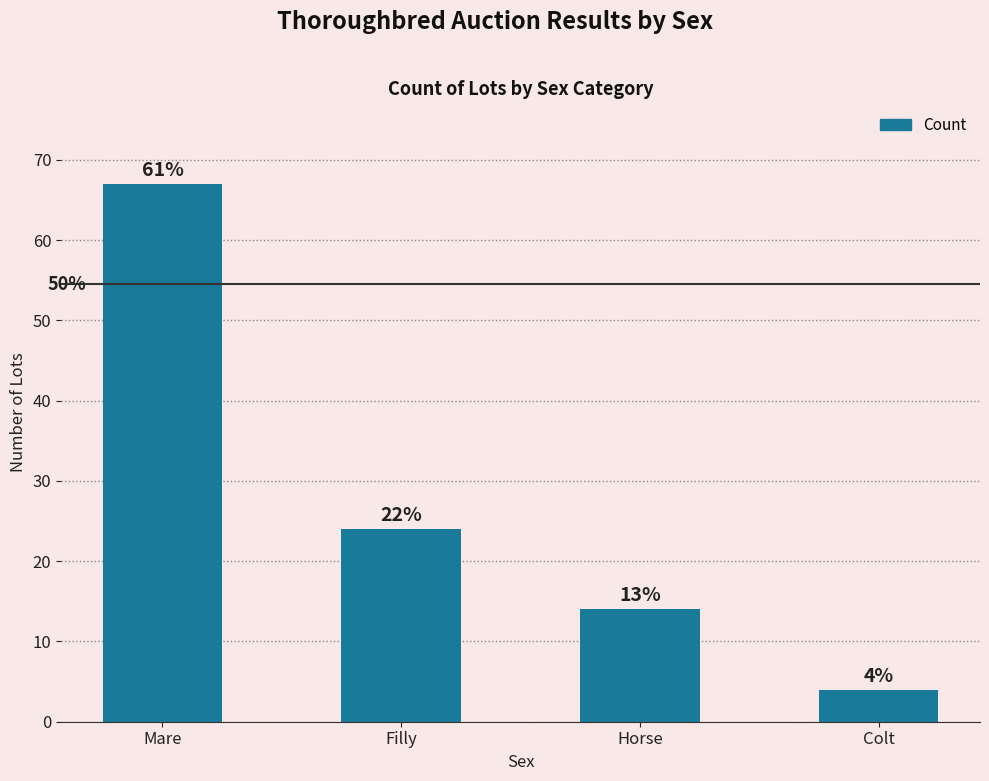

What position from the left is Colt?

4